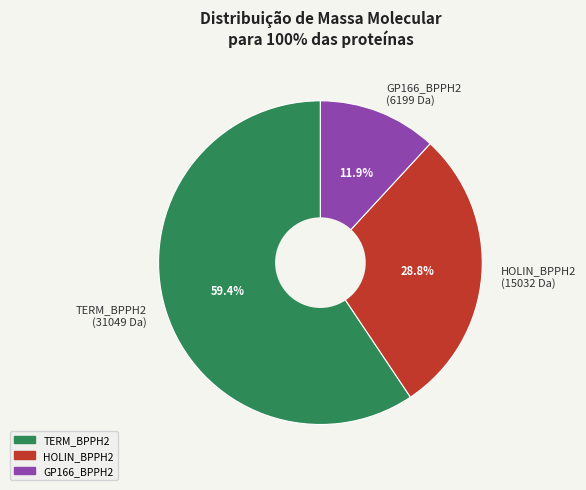

How many slices are in this pie chart?

3